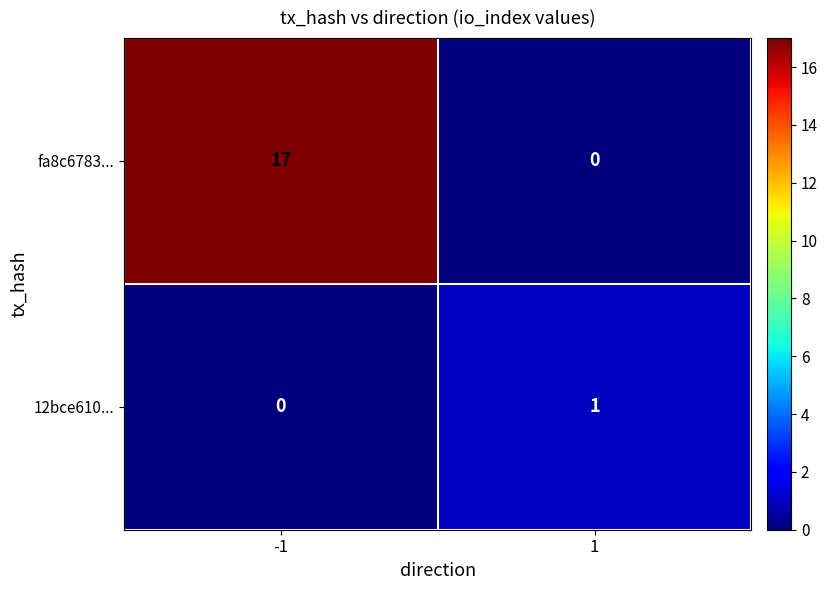

What is the highest value of the fa8c6783... series?

17